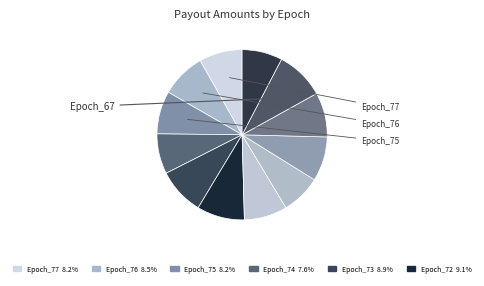

Count the number of slices in the pie.

12